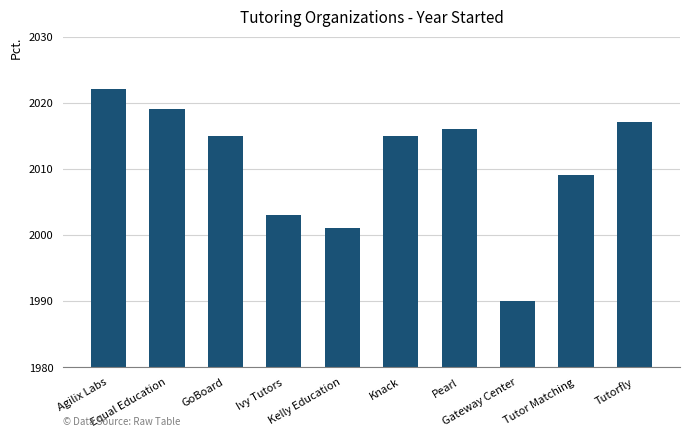

Which has a higher value, Agilix Labs or Kelly Education?

Agilix Labs